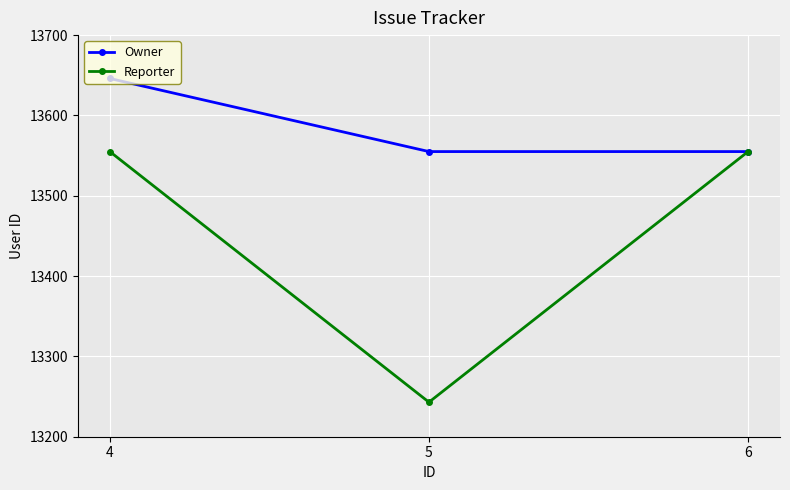

How many distinct data groups are displayed?

2